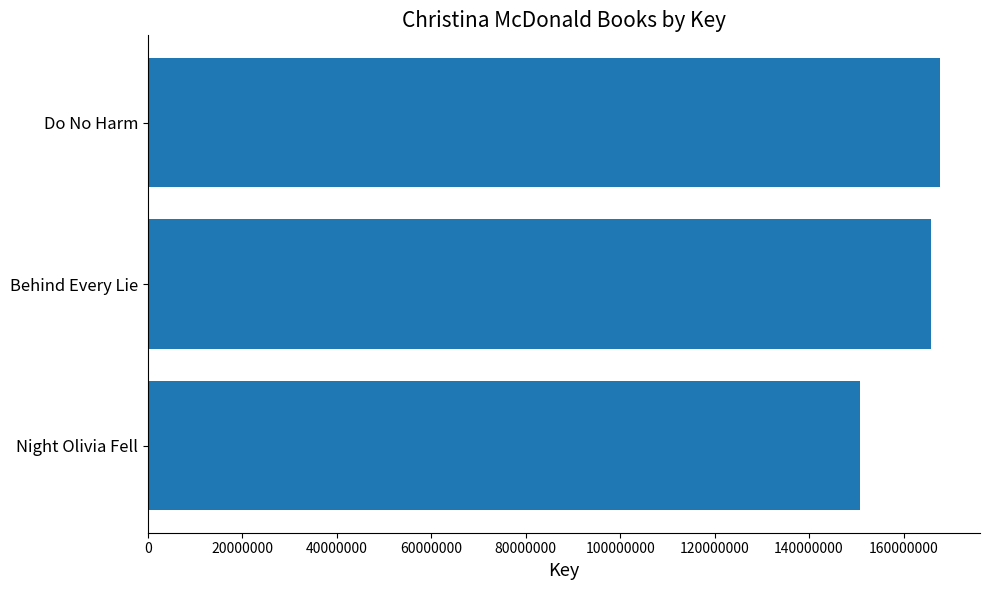

What is the difference between the maximum and minimum values?

16921130